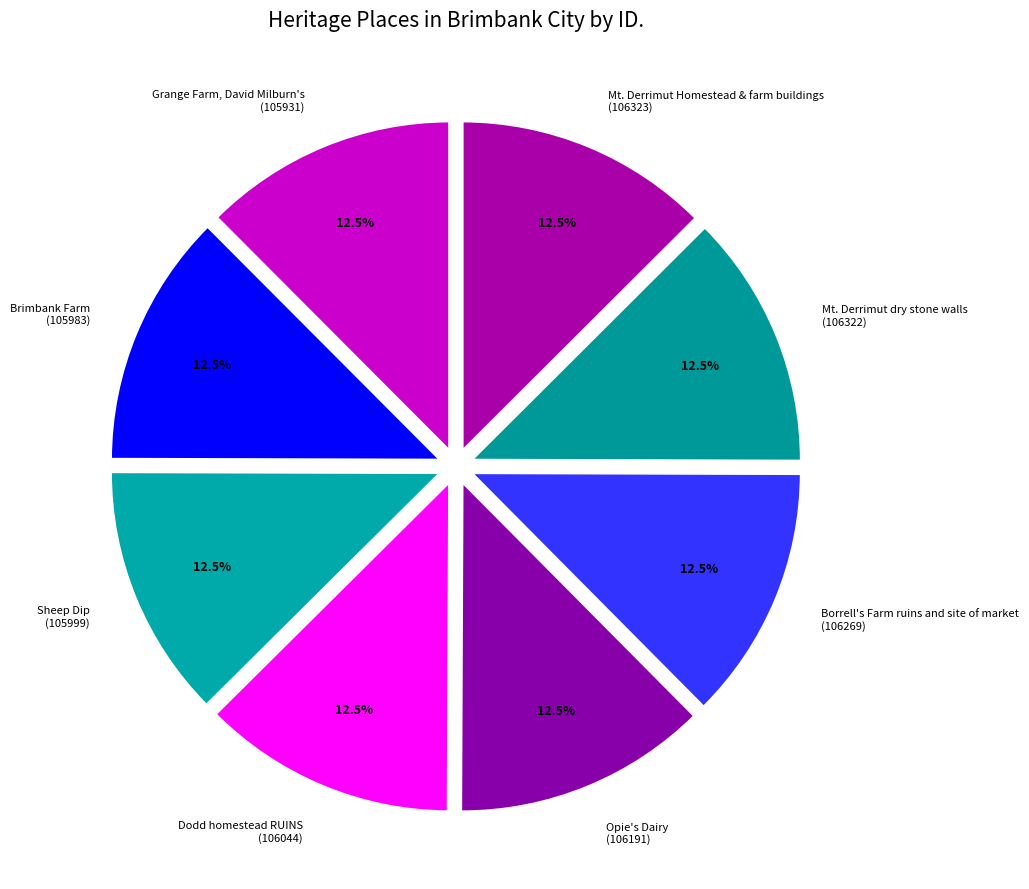

How many slices are in this pie chart?

8